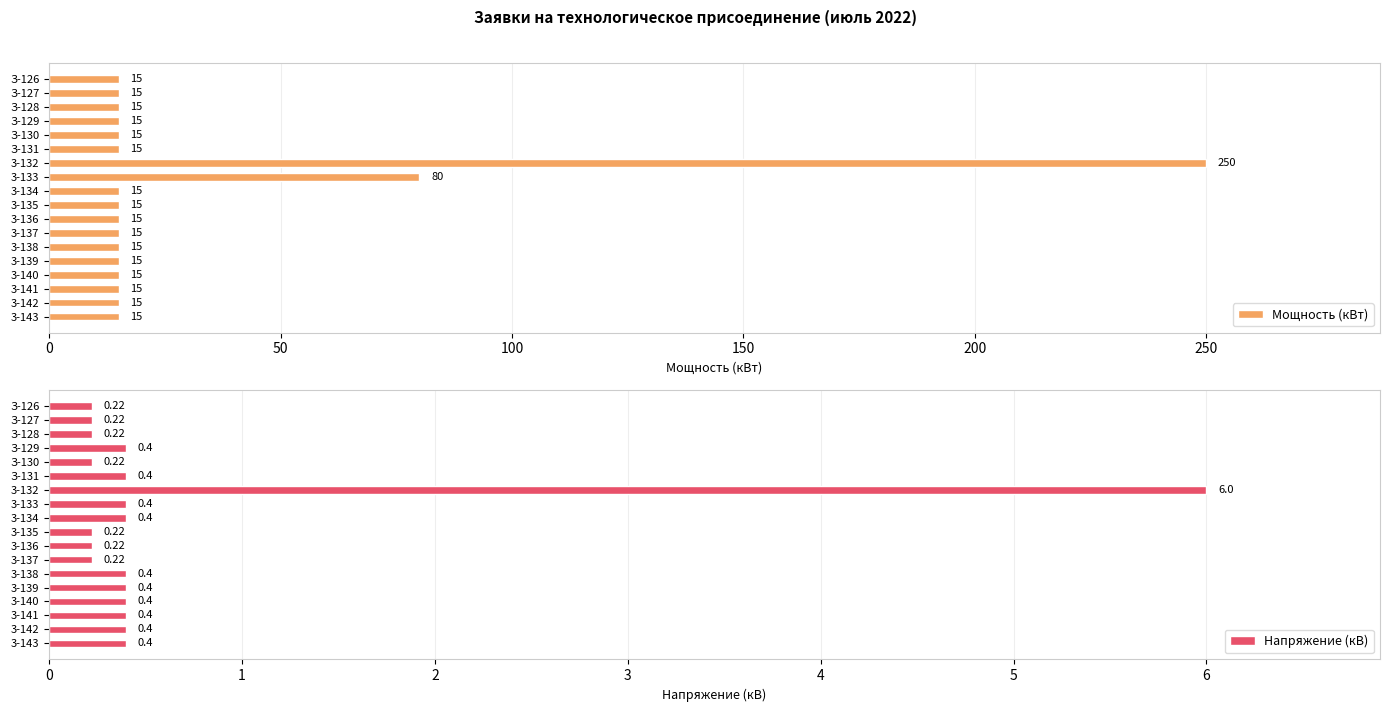

What is the approximate value of Мощность (кВт) at 3-142, to the nearest 10?

20